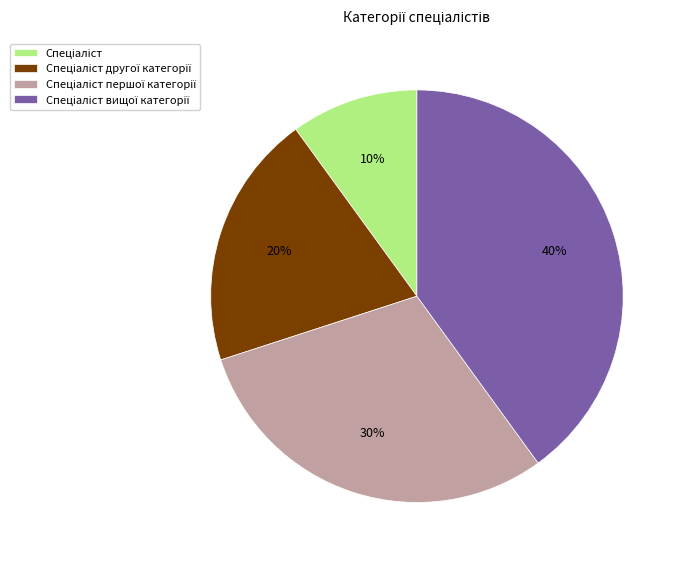

To the nearest percent, what is the difference between the largest and smallest slice percentages?

30%